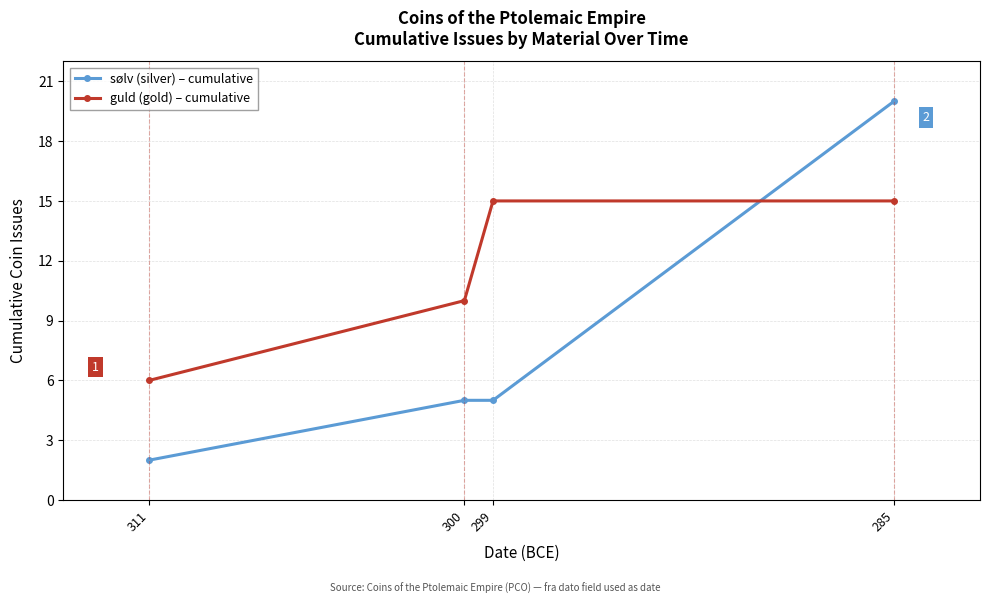

What is the greatest value displayed?

20